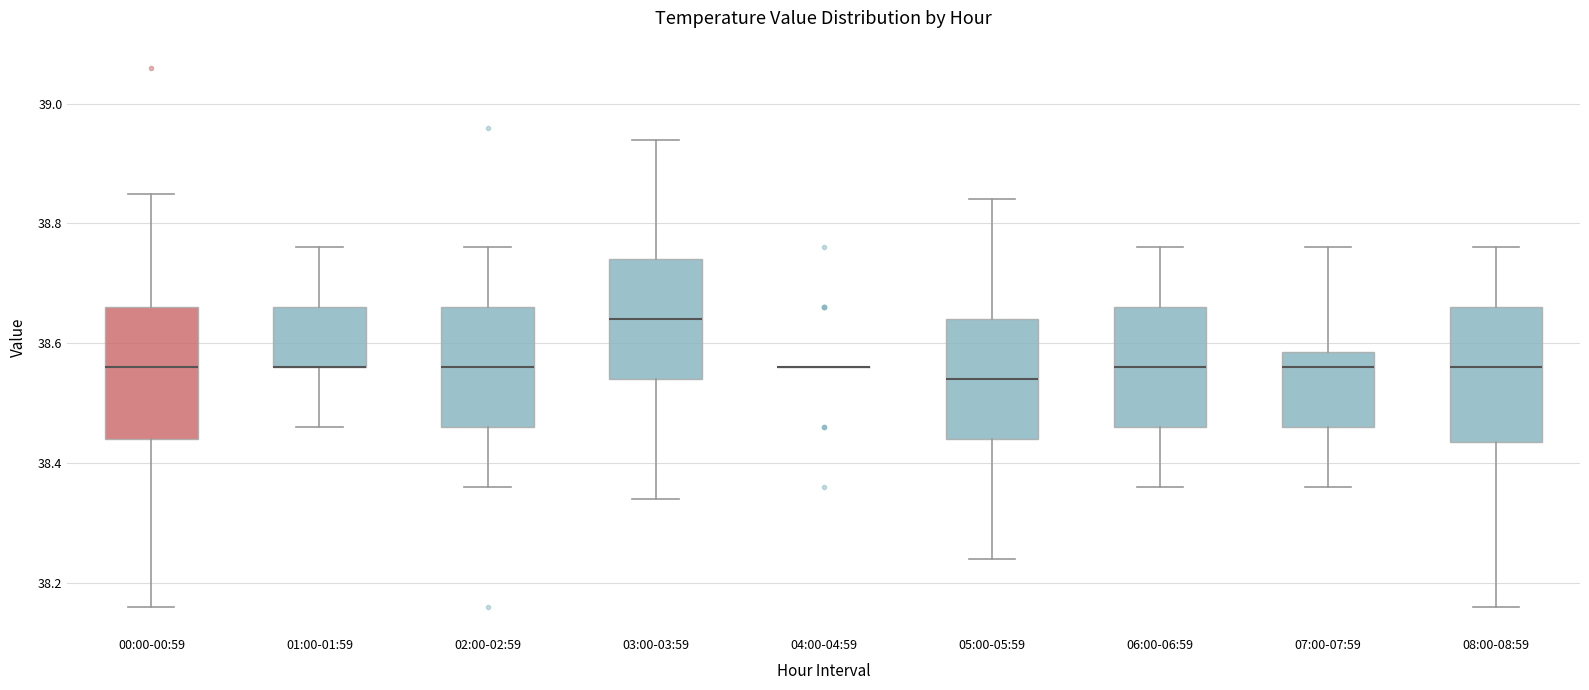

Reading left to right, read every box against the y-axis: the position of its median line, the range the box covers, and the ends of its whiskers. The values are not printed on the chart, so give them approximately, as read against the axis.

00:00-00:59: median 38.56, box 38.44 to 38.66, whiskers 38.16 to 38.86
01:00-01:59: median 38.56 (drawn on the box's lower edge), box 38.56 to 38.66, whiskers 38.46 to 38.76
02:00-02:59: median 38.56, box 38.46 to 38.66, whiskers 38.36 to 38.76
03:00-03:59: median 38.64, box 38.54 to 38.74, whiskers 38.34 to 38.94
04:00-04:59: box collapsed to a line at 38.56, whiskers 38.56 to 38.56
05:00-05:59: median 38.54, box 38.44 to 38.64, whiskers 38.24 to 38.84
06:00-06:59: median 38.56, box 38.46 to 38.66, whiskers 38.36 to 38.76
07:00-07:59: median 38.56, box 38.46 to 38.58, whiskers 38.36 to 38.76
08:00-08:59: median 38.56, box 38.44 to 38.66, whiskers 38.16 to 38.76